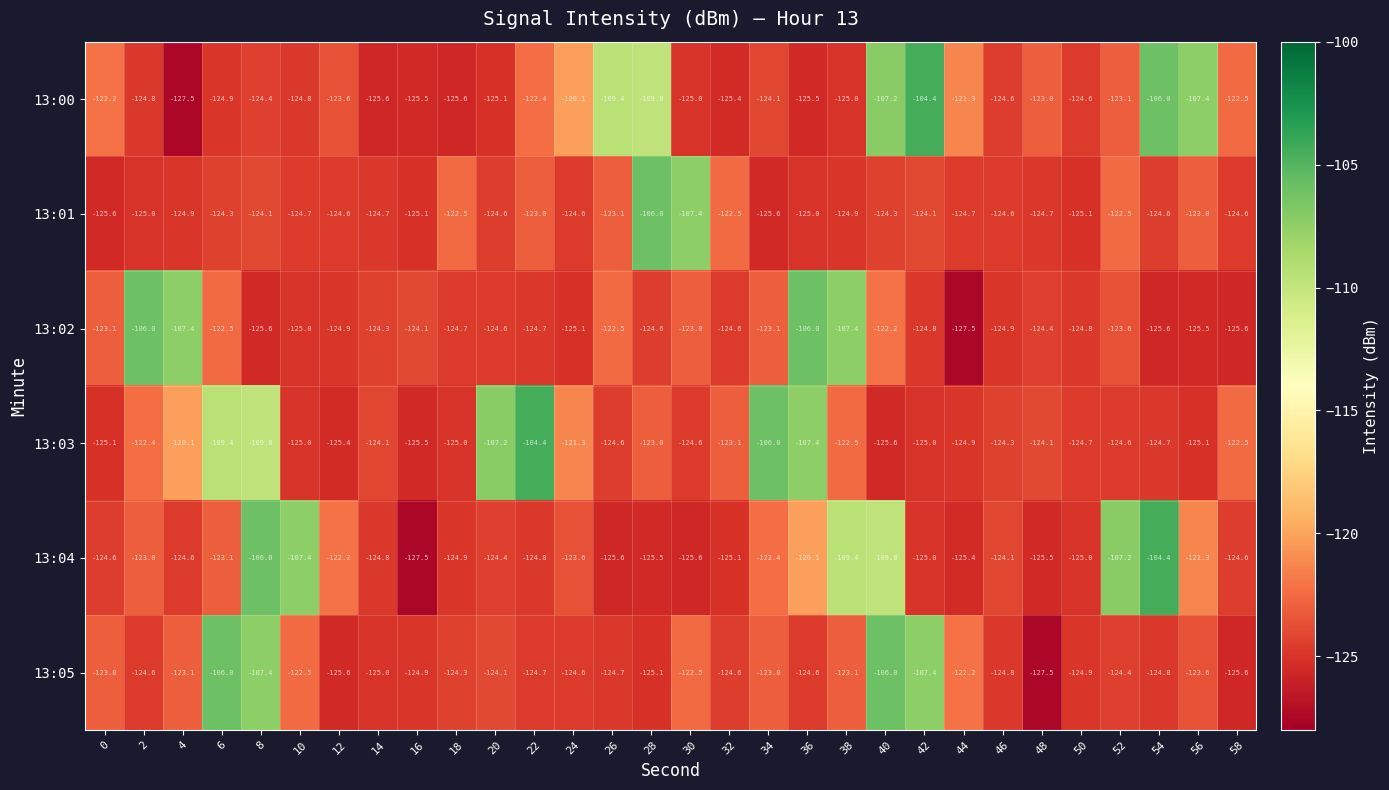

At which label does 13:03 reach its minimum?

40